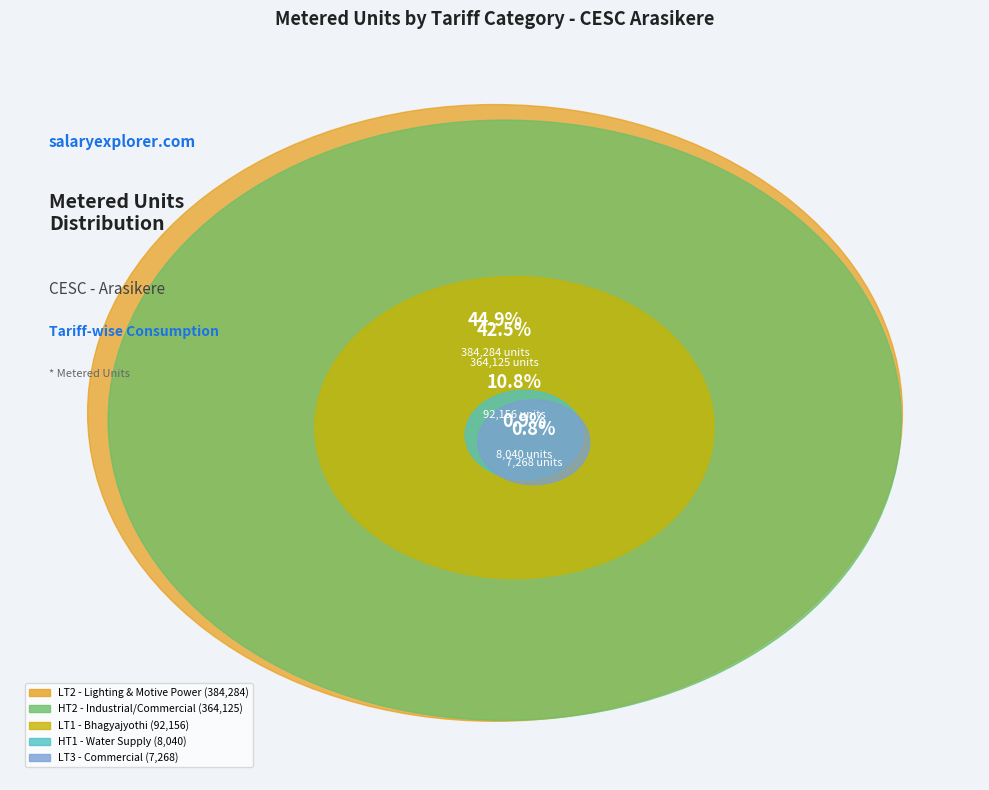

How many slices are in this pie chart?

5